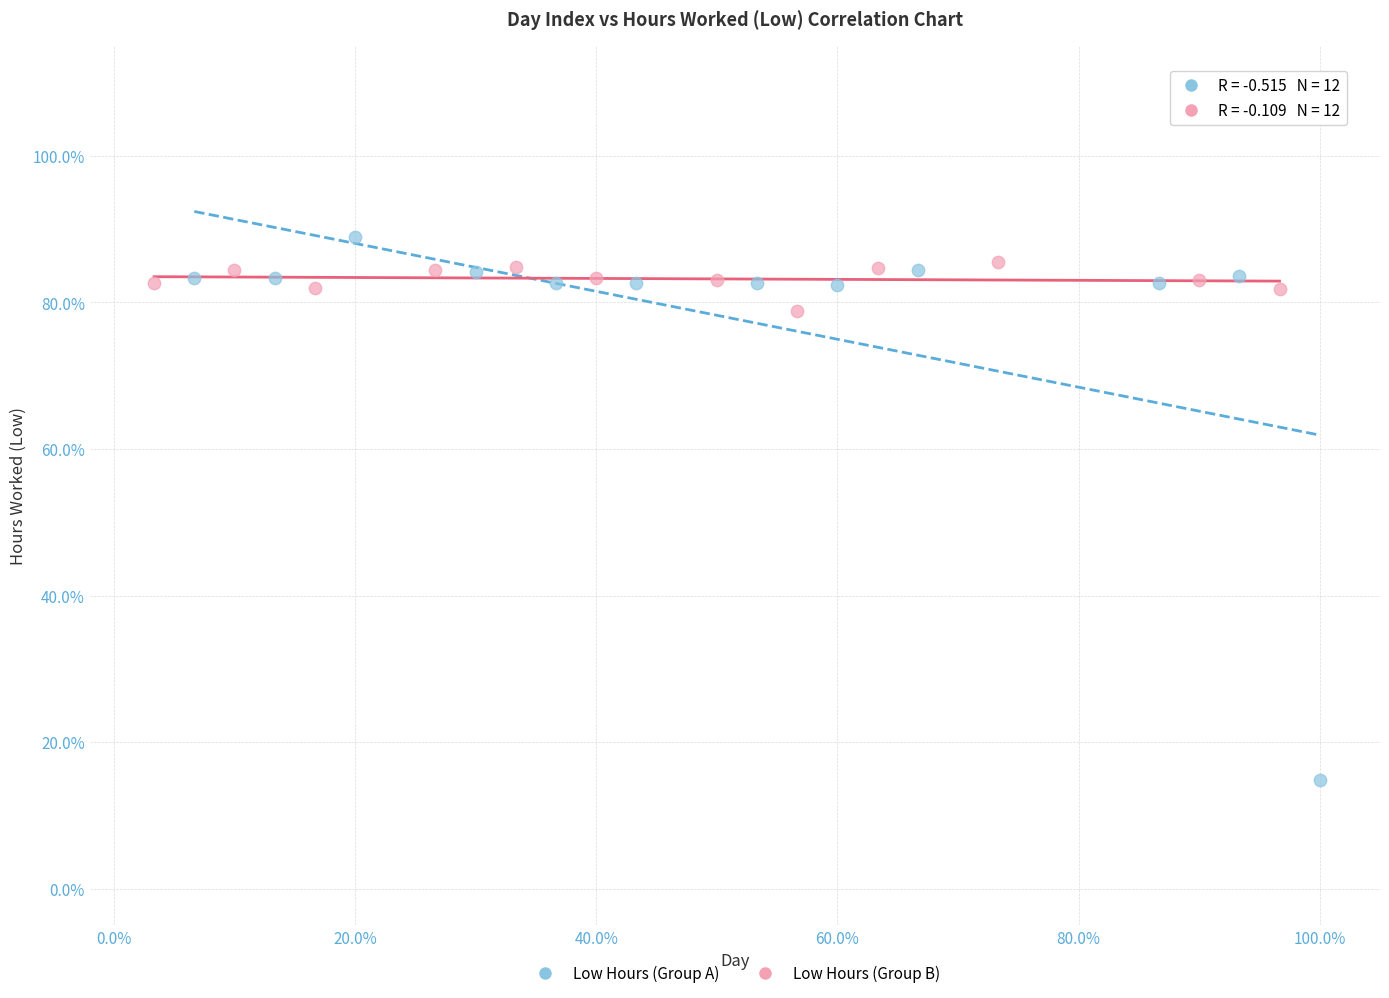

Which series reaches the minimum Y coordinate?

Low Hours (Group A)